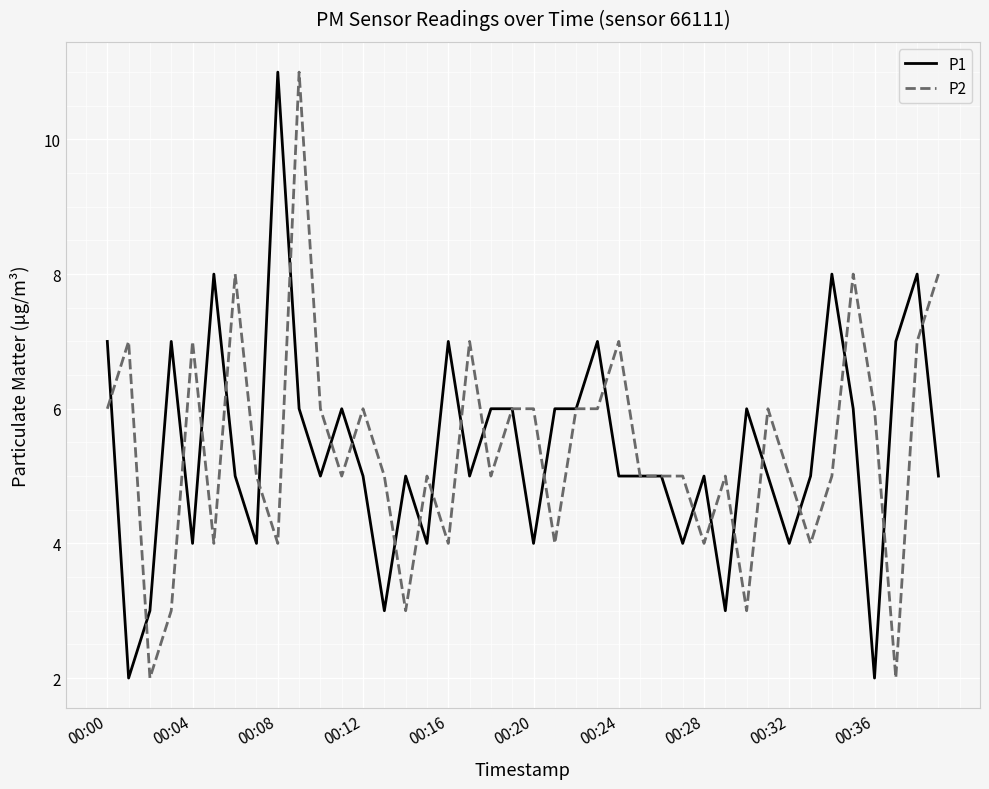

What is the highest value of the P1 series?

11